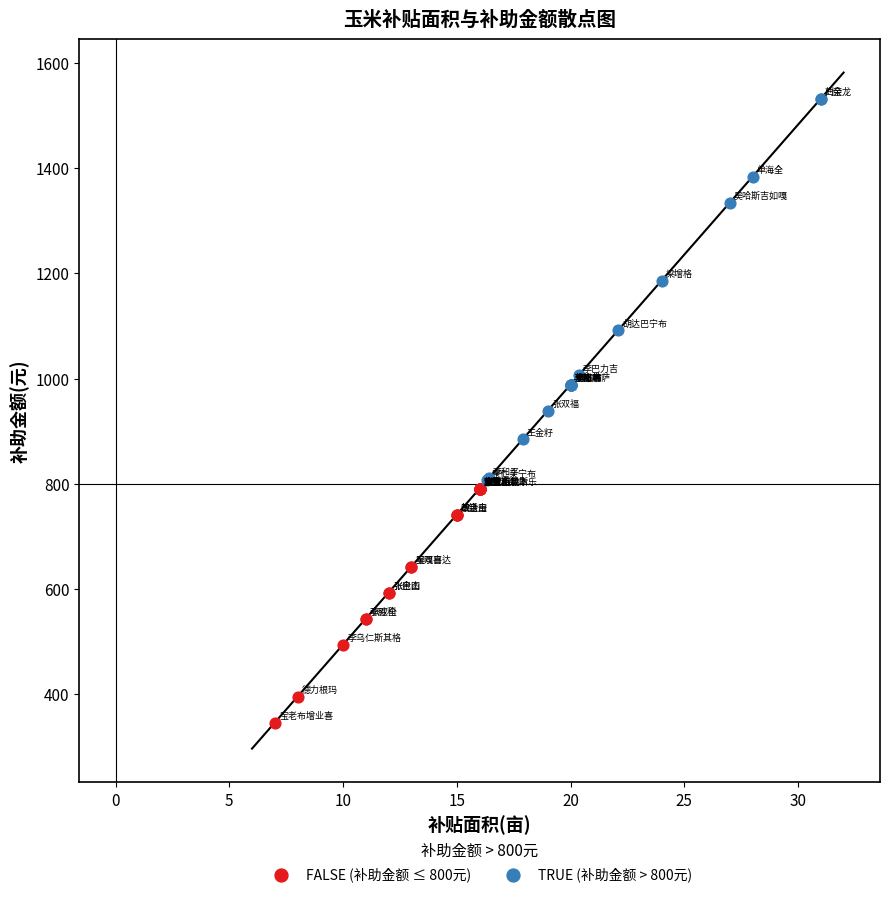

Which series reaches the minimum Y coordinate?

FALSE (补助金额 ≤ 800元)